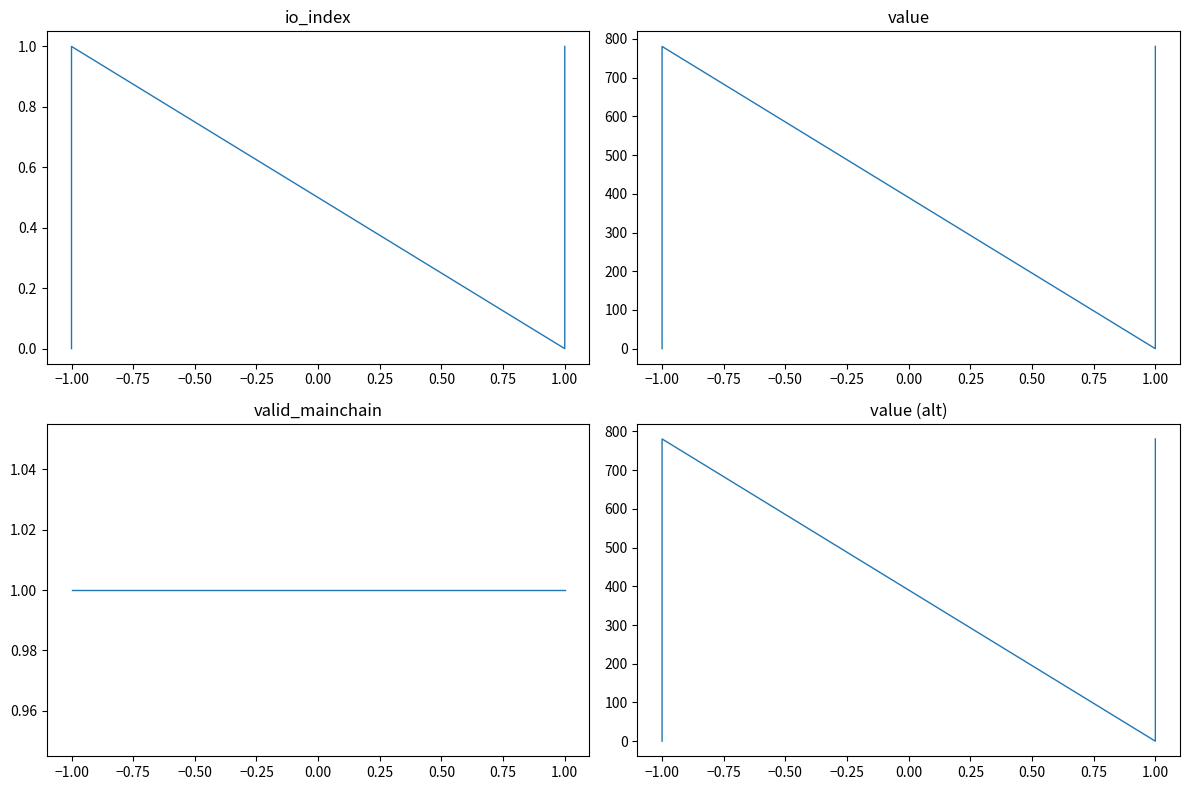

Which series has the largest total across all categories?

value